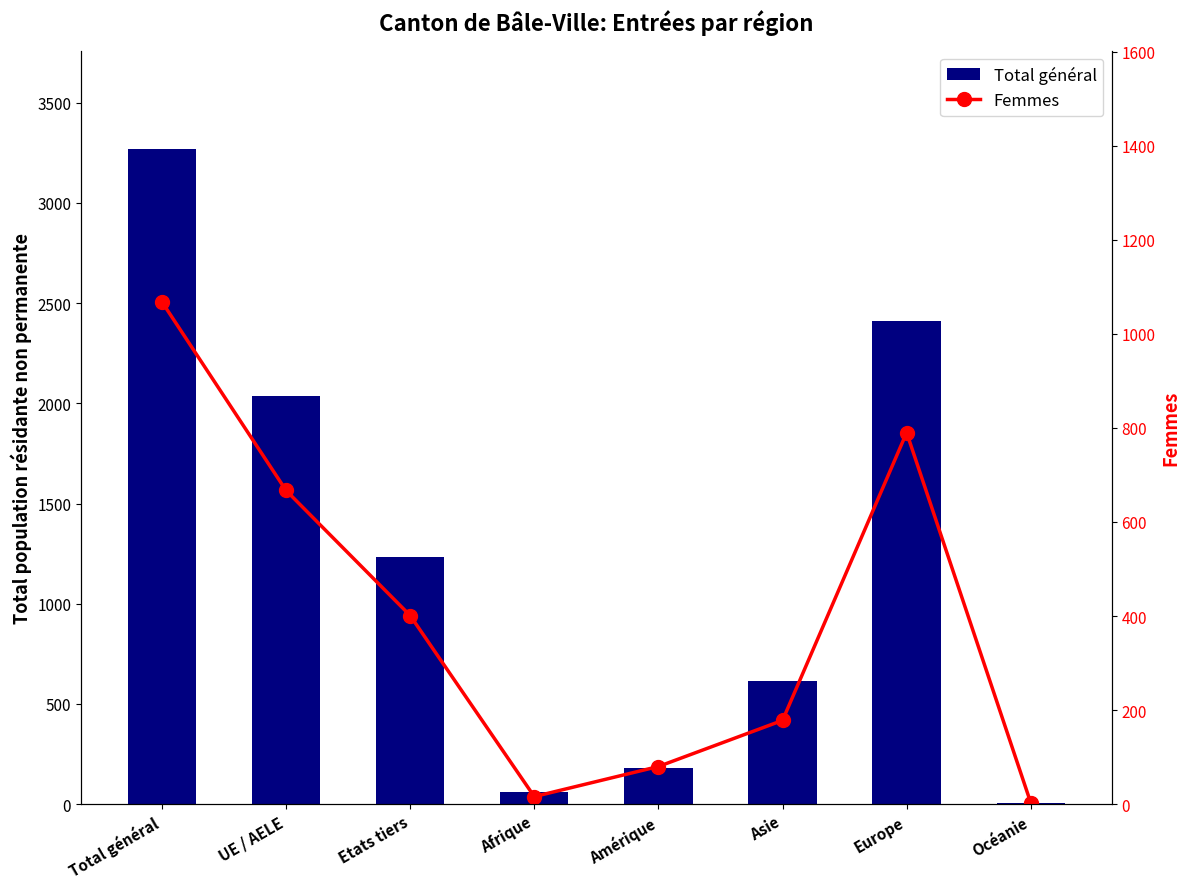

What is the sum of all Total général values?

9806